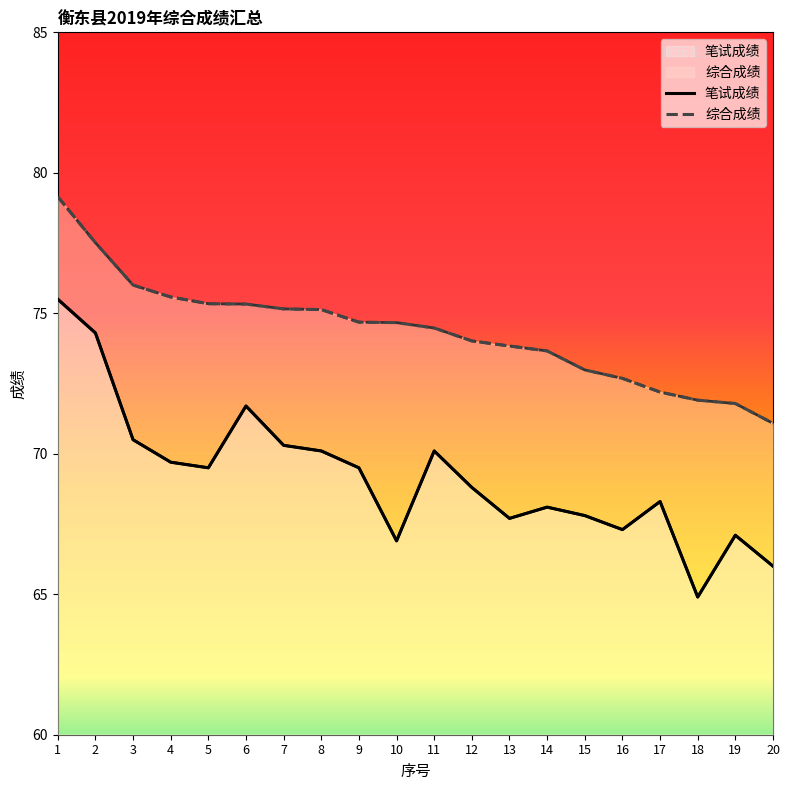

Reading left to right, transcribe all the data shown in this chart.

笔试成绩: 1=75.5	2=74.3	3=70.5	4=69.7	5=69.5	6=71.7	7=70.3	8=70.1	9=69.5	10=66.9	11=70.1	12=68.8	13=67.7	14=68.1	15=67.8	16=67.3	17=68.3	18=64.9	19=67.1	20=66.0
综合成绩: 1=79.1	2=77.5	3=76.0	4=75.6	5=75.3	6=75.3	7=75.2	8=75.1	9=74.7	10=74.7	11=74.5	12=74.0	13=73.8	14=73.7	15=73.0	16=72.7	17=72.2	18=71.9	19=71.8	20=71.1